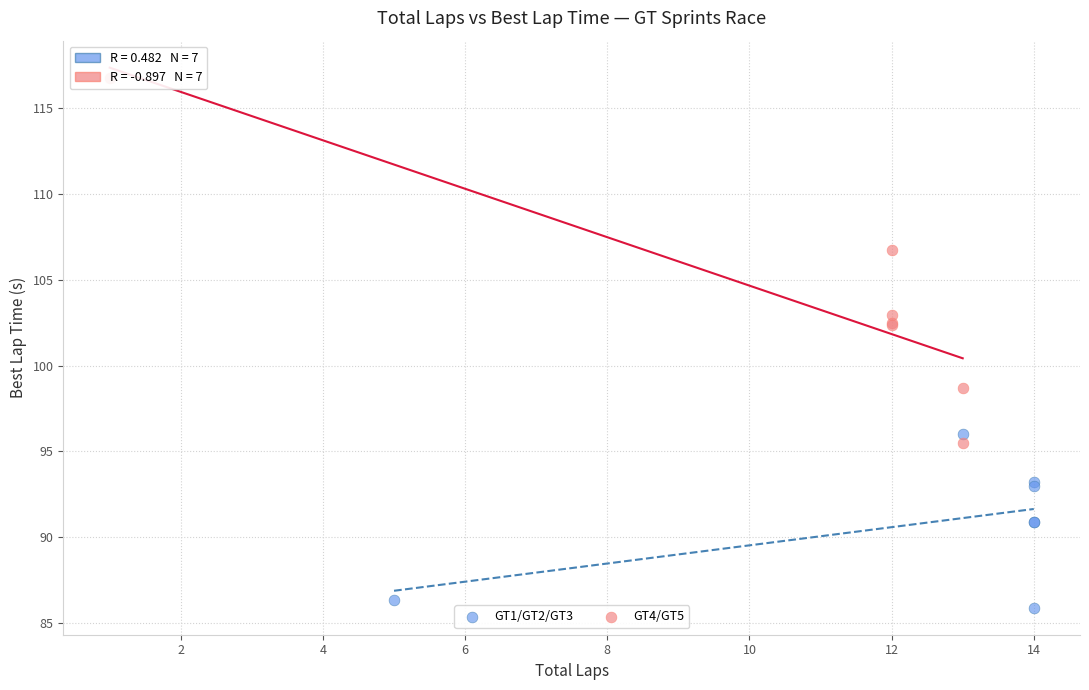

Which series has the widest spread of Y values?

GT4/GT5